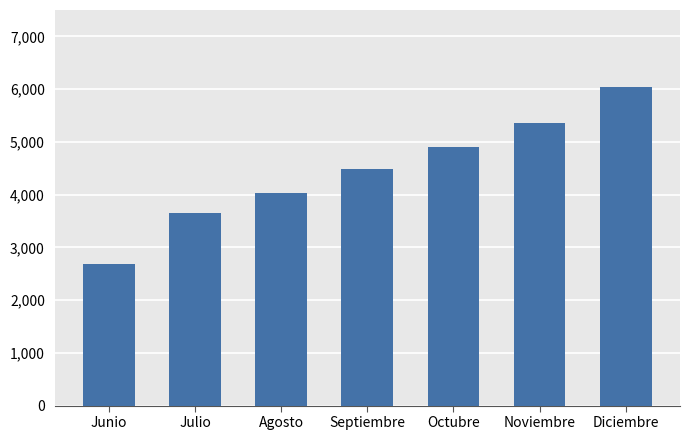

Reading left to right, transcribe all the data shown in this chart.

2685	3644	4037	4476	4907	5353	6037